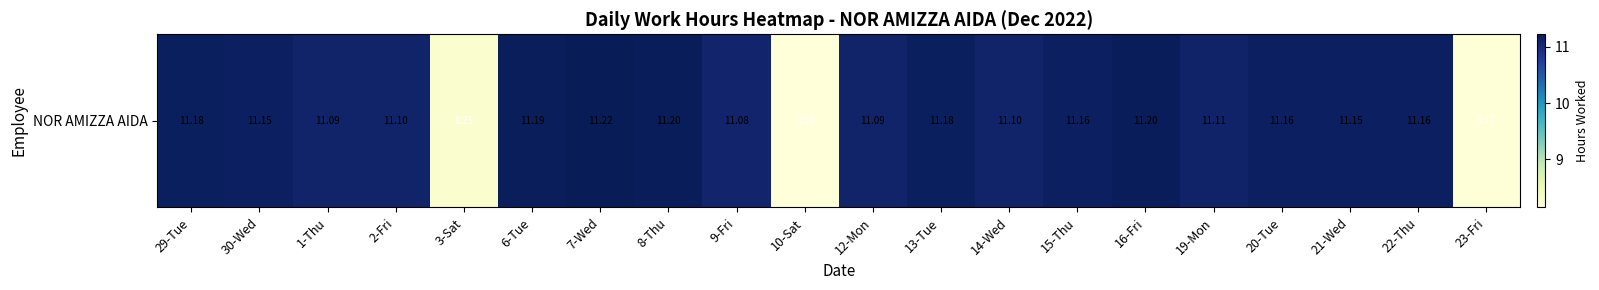

List the labels in order of value, smallest first.

10-Sat, 23-Fri, 3-Sat, 9-Fri, 1-Thu, 12-Mon, 2-Fri, 14-Wed, 19-Mon, 30-Wed, 21-Wed, 15-Thu, 20-Tue, 22-Thu, 29-Tue, 13-Tue, 6-Tue, 8-Thu, 16-Fri, 7-Wed